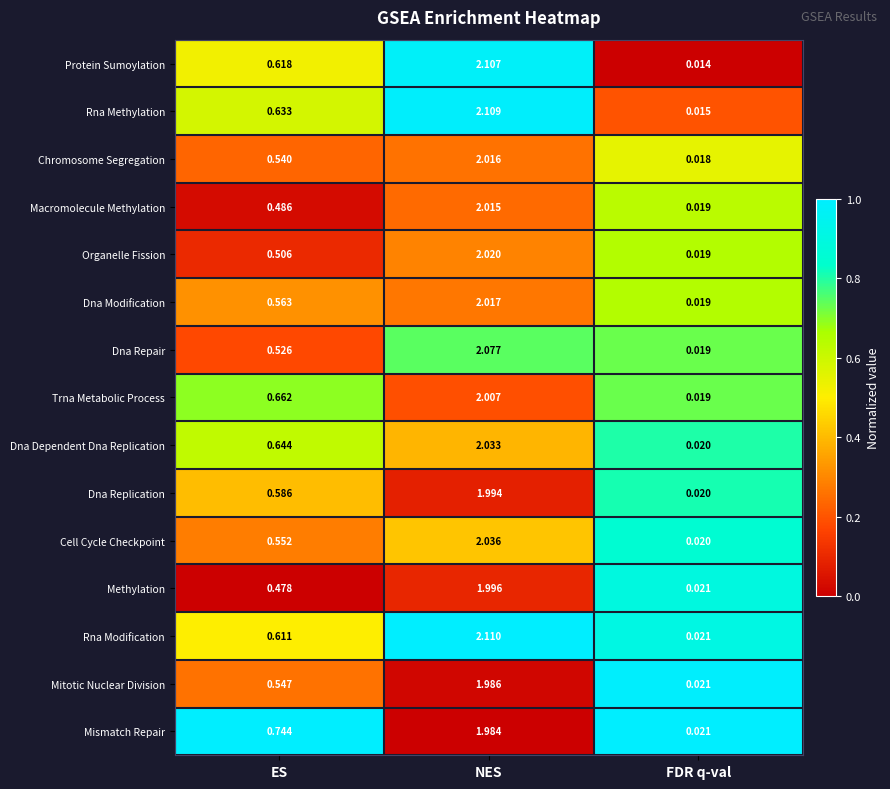

List the series in order of their peak value, lowest first.

Mismatch Repair, Mitotic Nuclear Division, Dna Replication, Methylation, Trna Metabolic Process, Macromolecule Methylation, Chromosome Segregation, Dna Modification, Organelle Fission, Dna Dependent Dna Replication, Cell Cycle Checkpoint, Dna Repair, Protein Sumoylation, Rna Methylation, Rna Modification